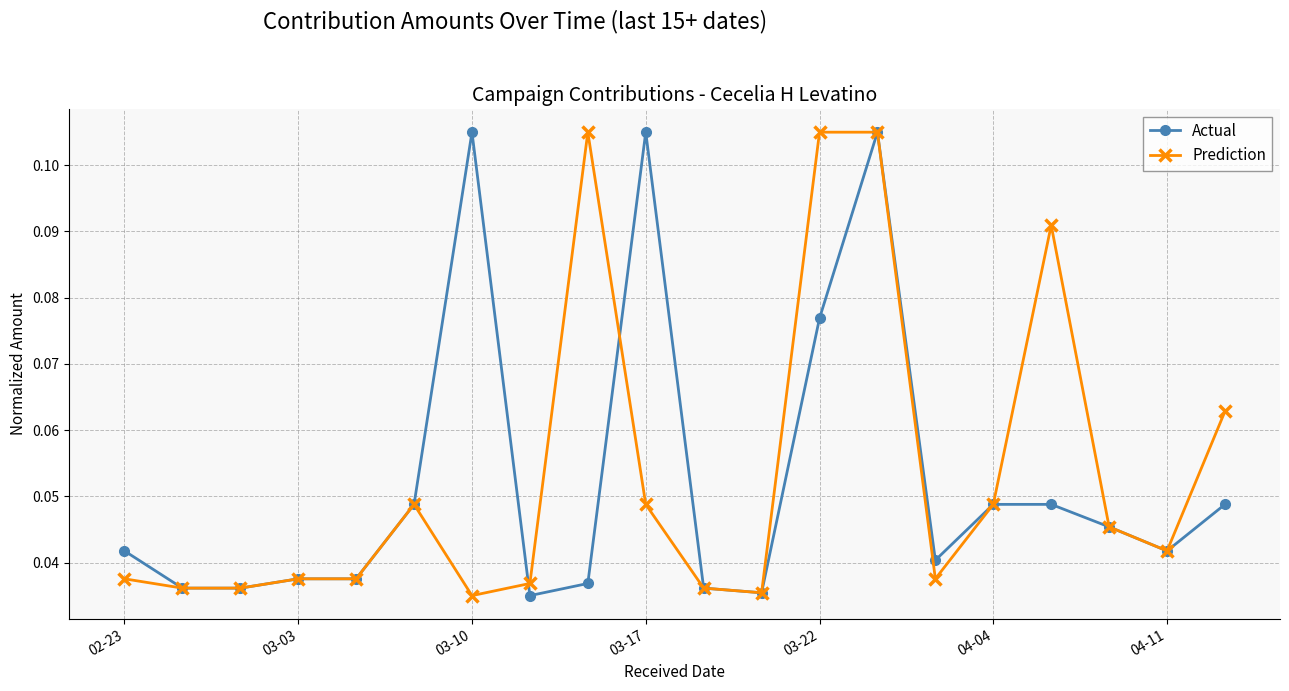

What is the sum of all Prediction values?

1.1